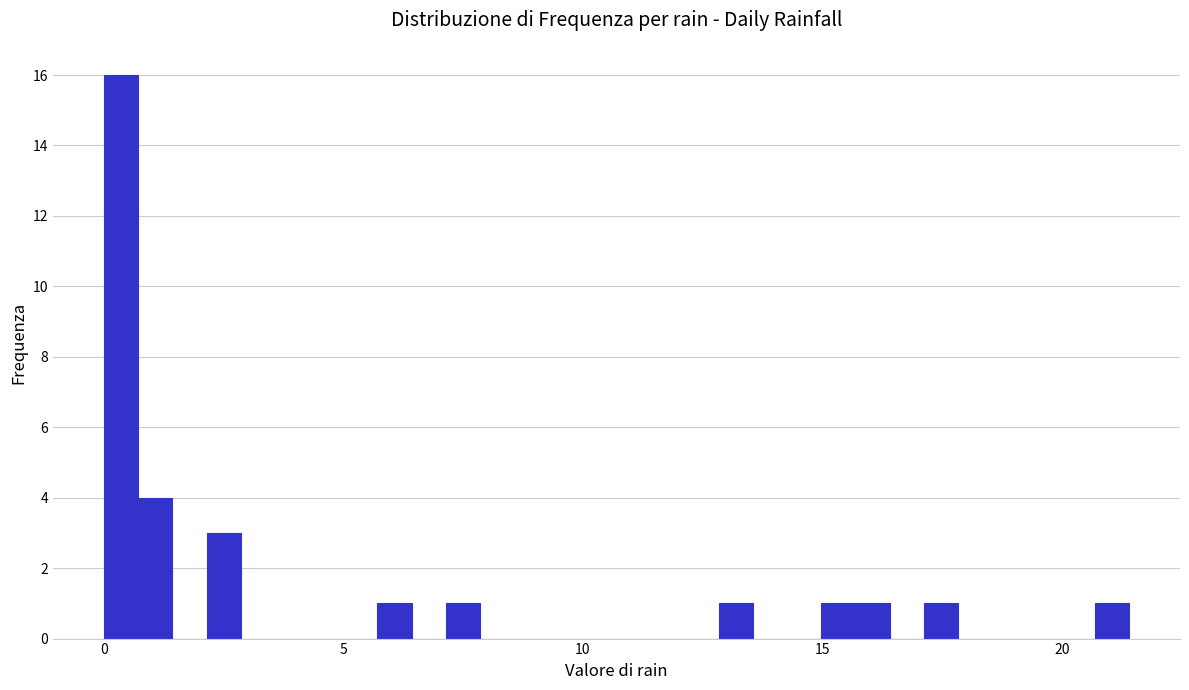

Read against the x-axis, roughly where is the centre of the tallest bar?

0.5